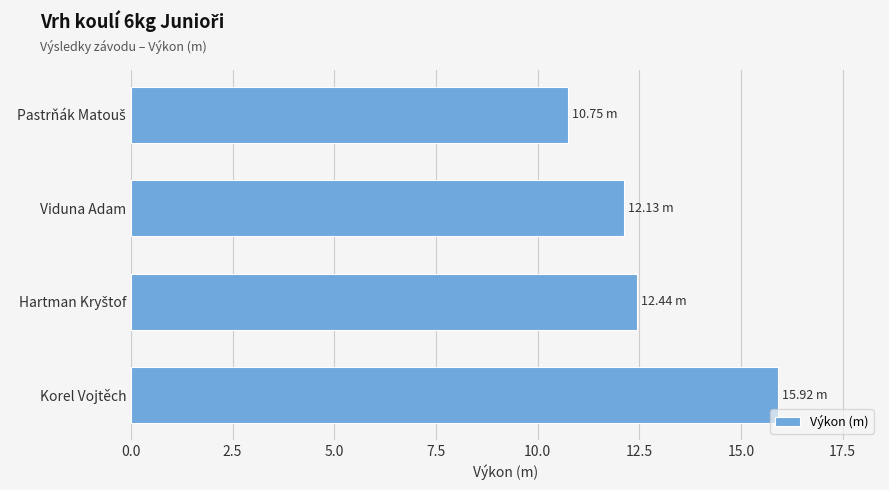

What is the difference between the maximum and minimum values?

5.2